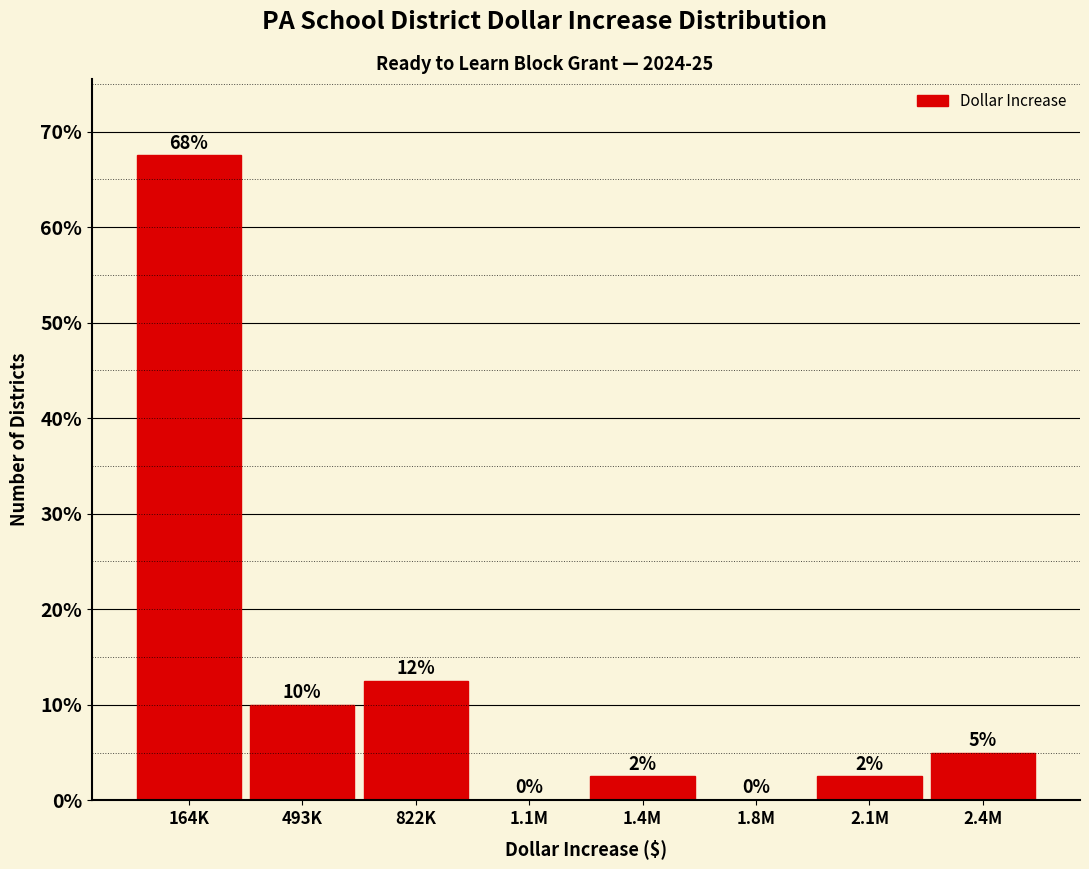

Where does the data first go above 5?

164K